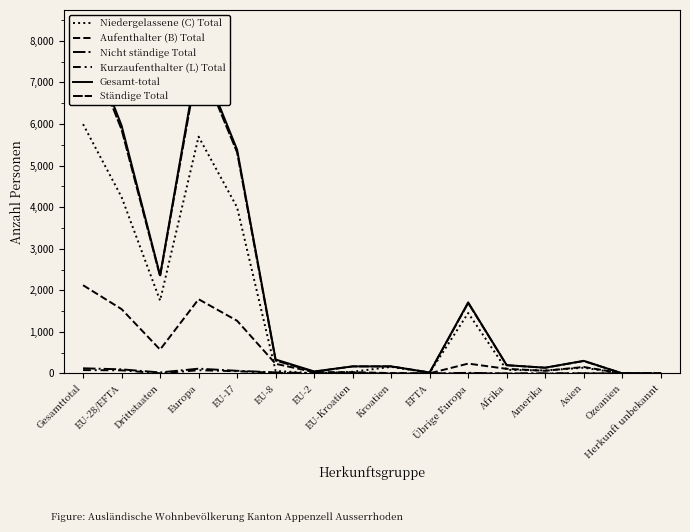

Is it true that Aufenthalter (B) Total equals 157 at Asien?

True